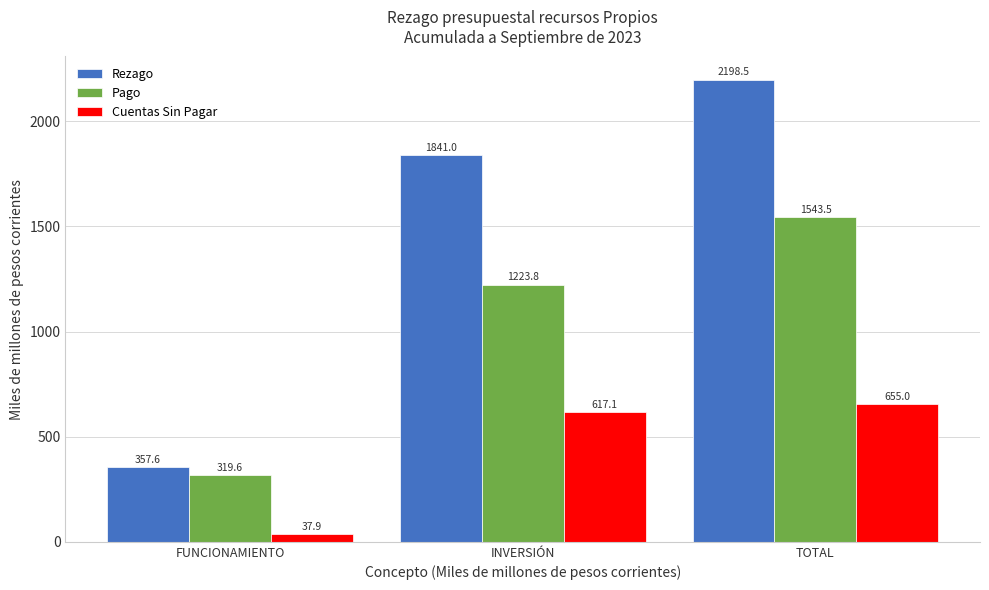

Reading right to left, extract all data points from this chart.

Rezago: TOTAL=2198.5	INVERSIÓN=1841.0	FUNCIONAMIENTO=357.6
Pago: TOTAL=1543.5	INVERSIÓN=1223.8	FUNCIONAMIENTO=319.6
Cuentas Sin Pagar: TOTAL=655.0	INVERSIÓN=617.1	FUNCIONAMIENTO=37.9